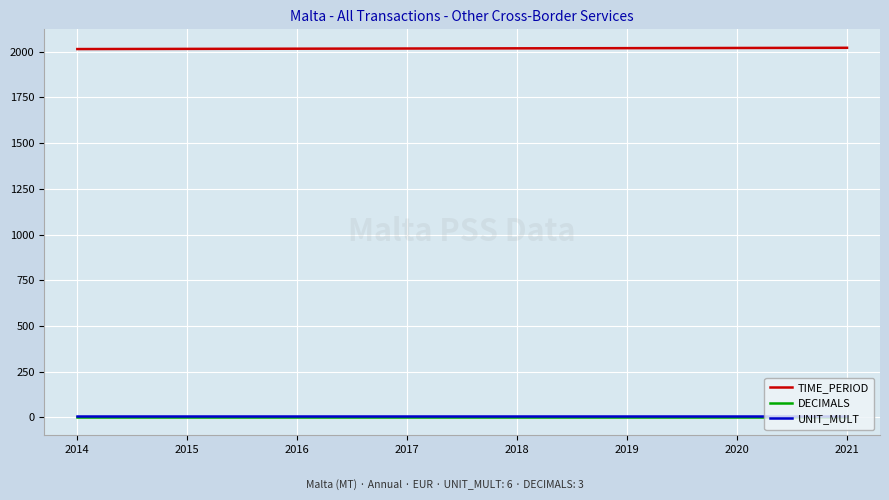

Count the TIME_PERIOD values in the range 2016 to 2020.

5